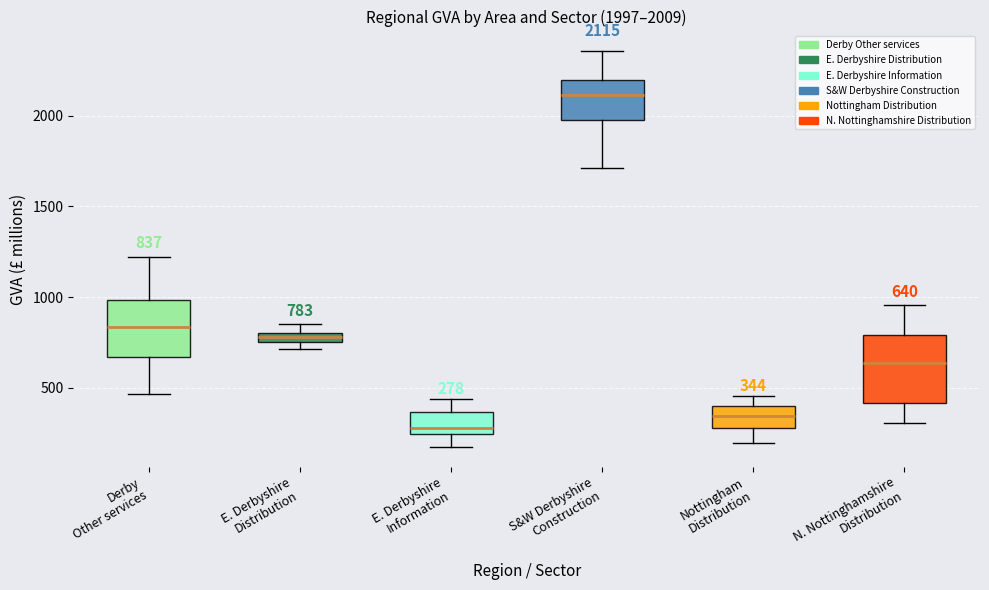

Which box has the lowest median line?

E. Derbyshire Information